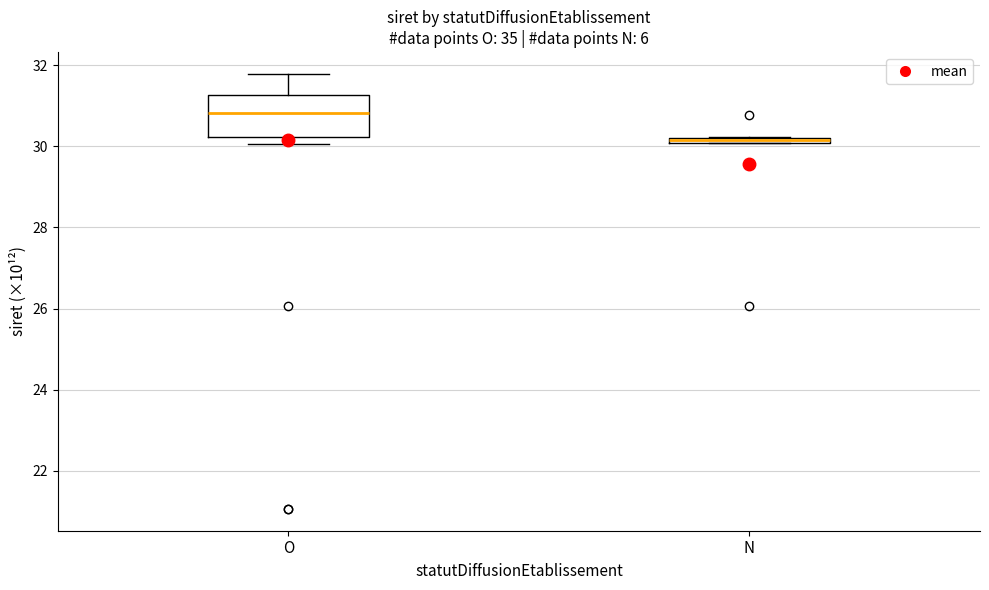

Where is the upper edge of the box for N on the y-axis? The values are not printed on the chart, so give them approximately, as read against the axis.

30.2